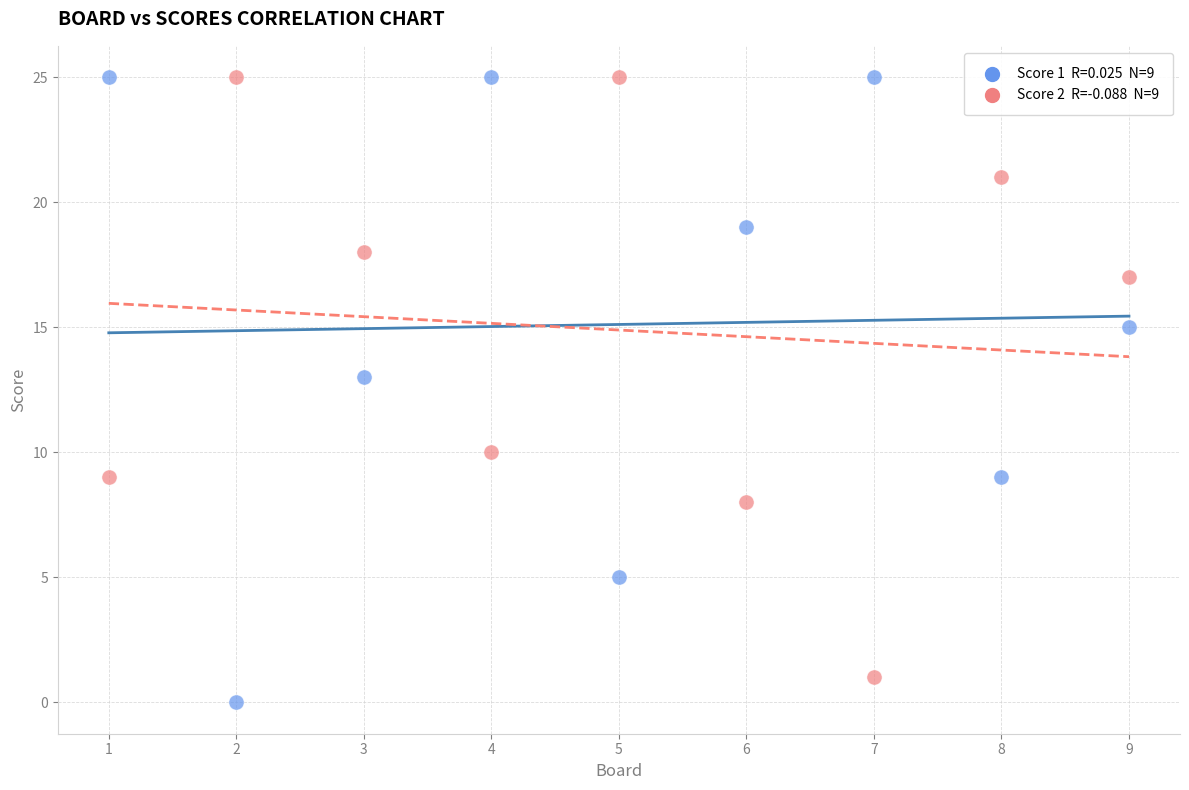

Across all data points, what is the range of Y values (max minus min)?

25